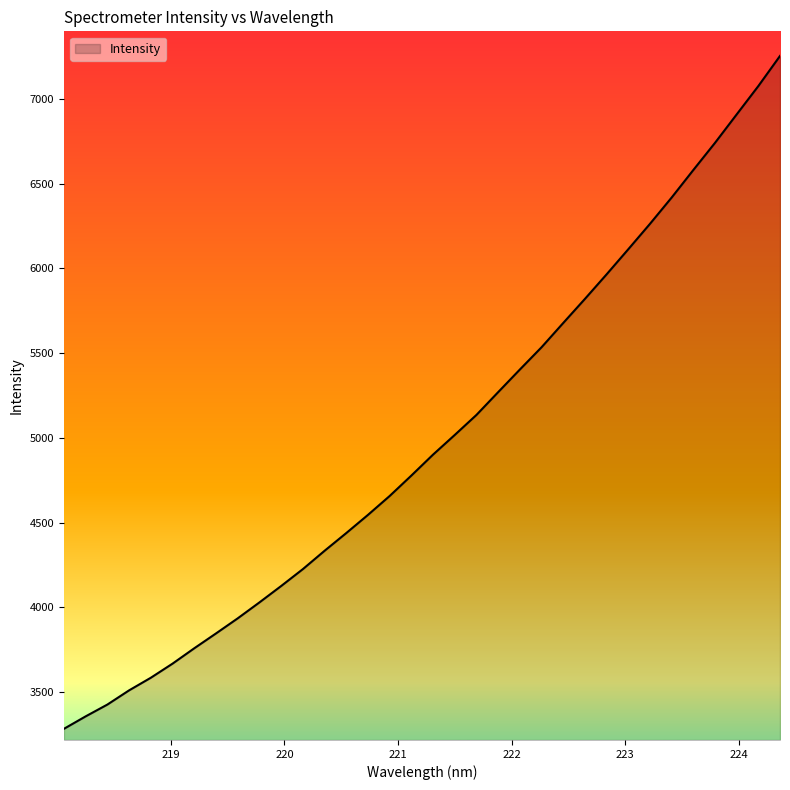

What is the difference between the second highest and second lowest values?

3717.0